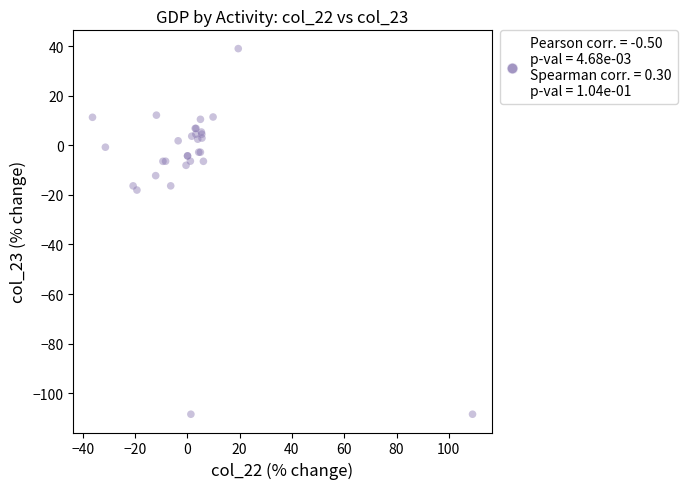

What Y value in the scatter plot is closest to -34?

-18.0